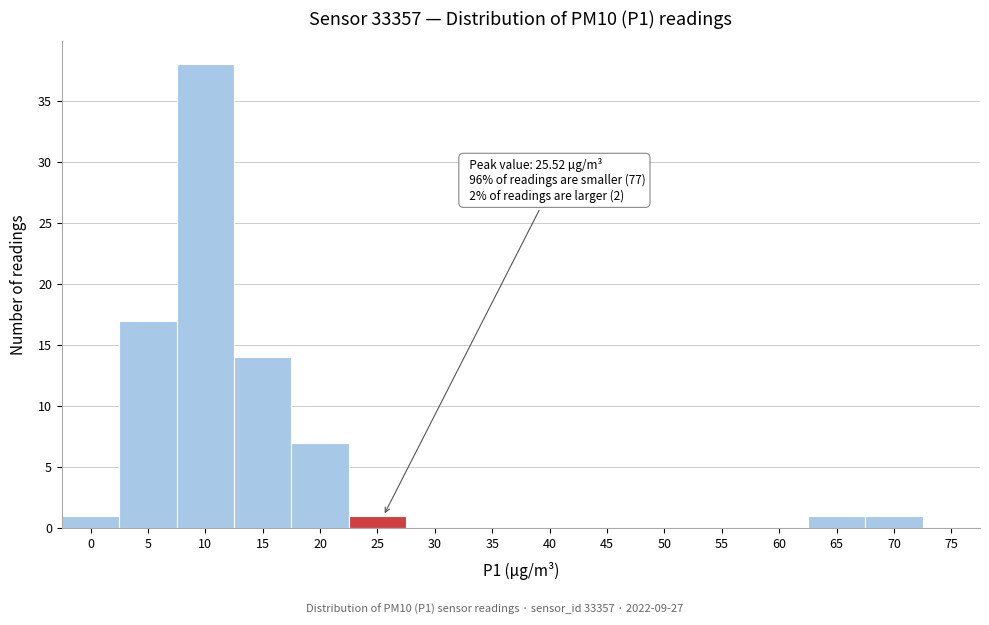

Reading left to right, transcribe all the data shown in this chart.

0=1	5=17	10=38	15=14	20=7	25=1	30=0	35=0	40=0	45=0	50=0	55=0	60=0	65=1	70=1	75=0